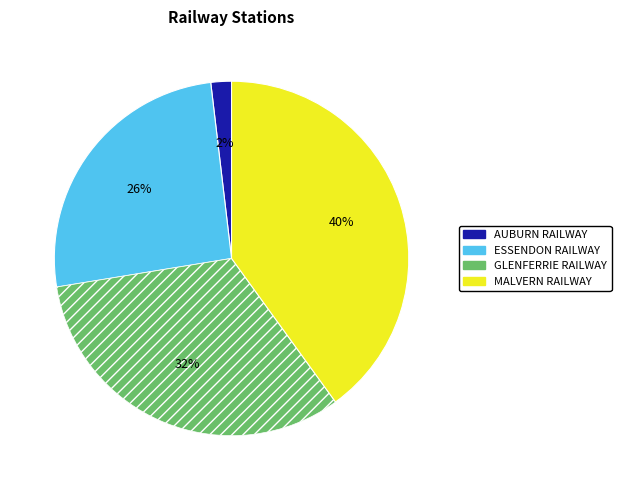

Is there a majority slice in this chart?

No